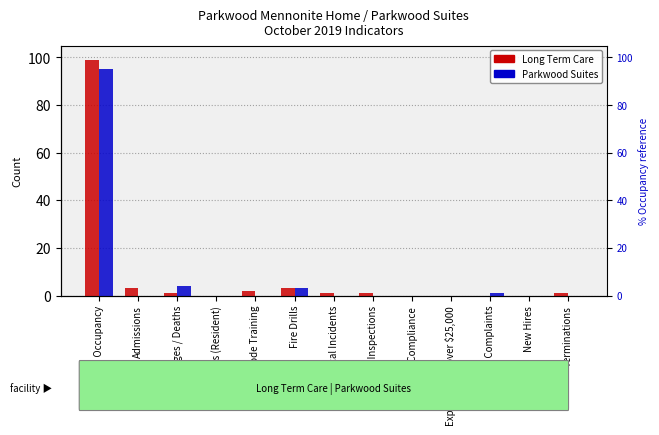

The Parkwood Suites series shows 0 at Legislative Inspections. True or false?

True